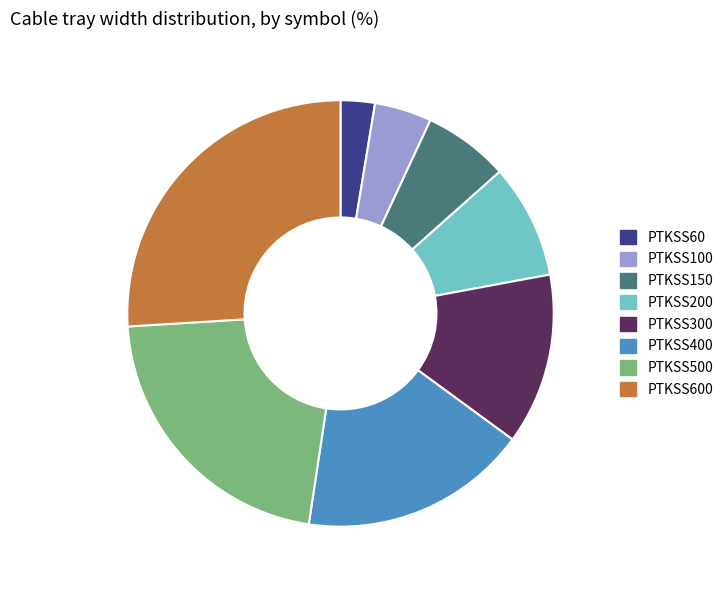

What is the smallest slice in the pie chart?

PTKSS60